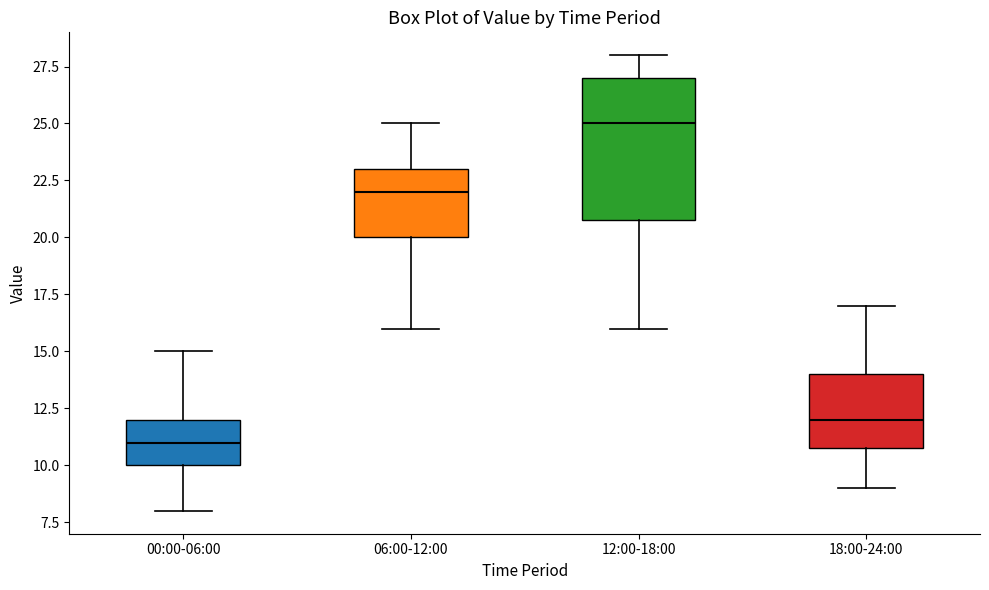

Where does the lower whisker of the box for 12:00-18:00 end on the y-axis? The values are not printed on the chart, so give them approximately, as read against the axis.

16